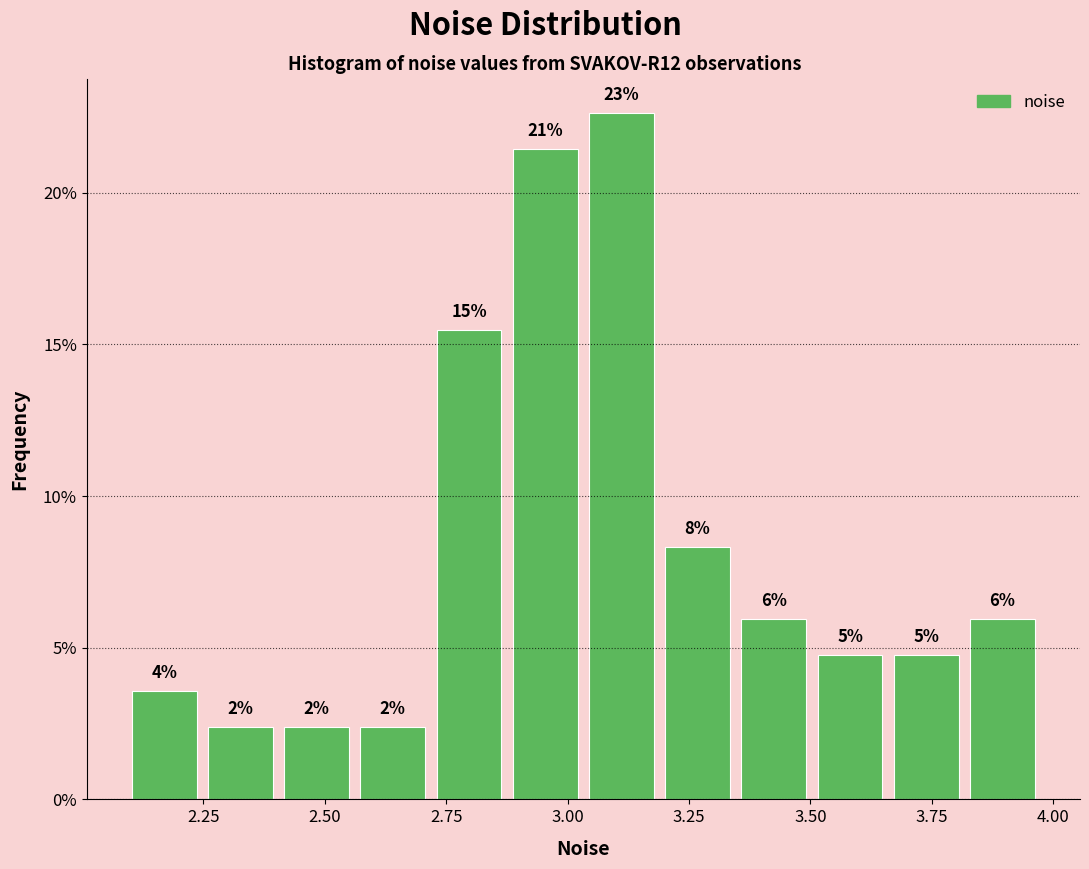

Read against the x-axis, roughly where is the centre of the tallest bar?

3.10